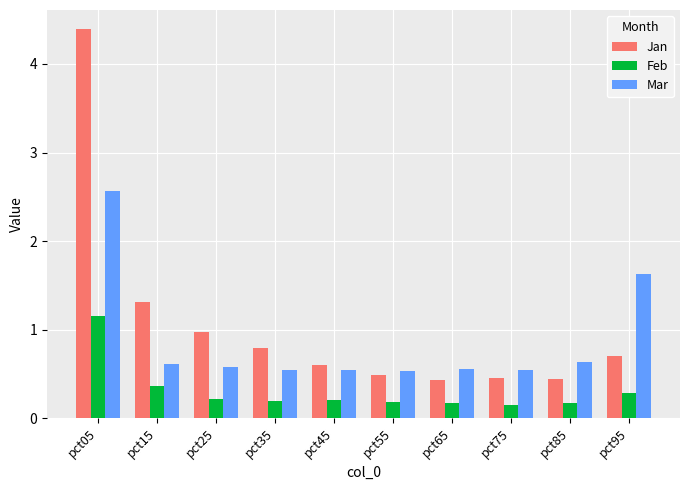

What is the difference between the Mar values at pct75 and pct15?

0.1